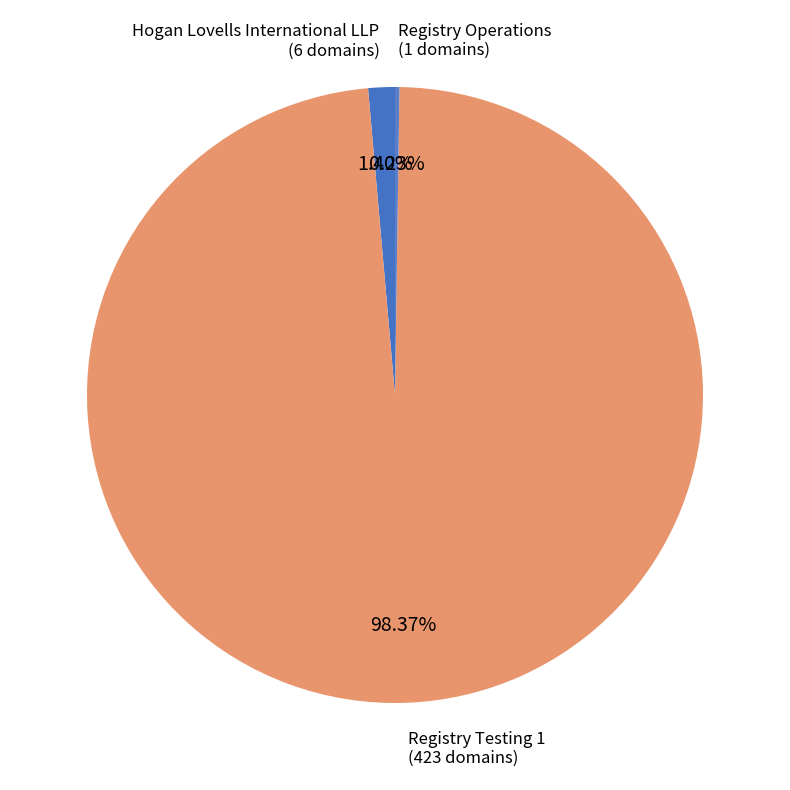

Combined, do Registry Testing 1 and Hogan Lovells International LLP account for over 50%?

Yes